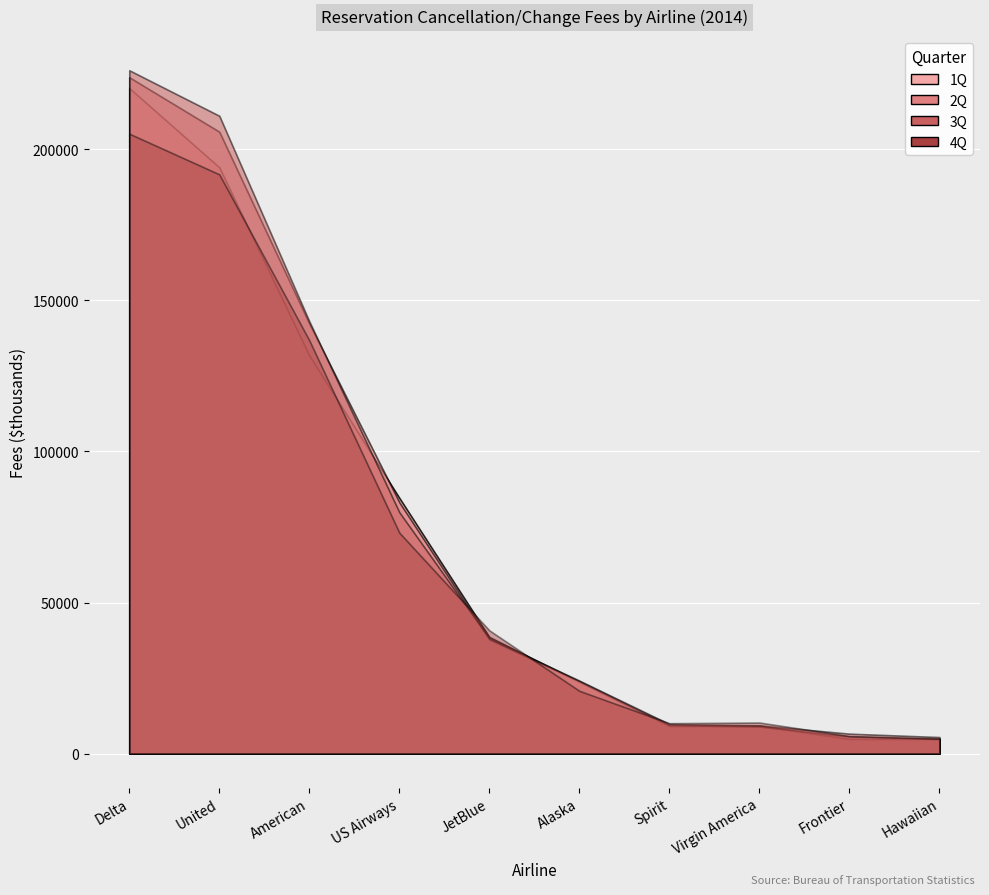

What is the difference between the second highest and minimum values in the 4Q series?

186731